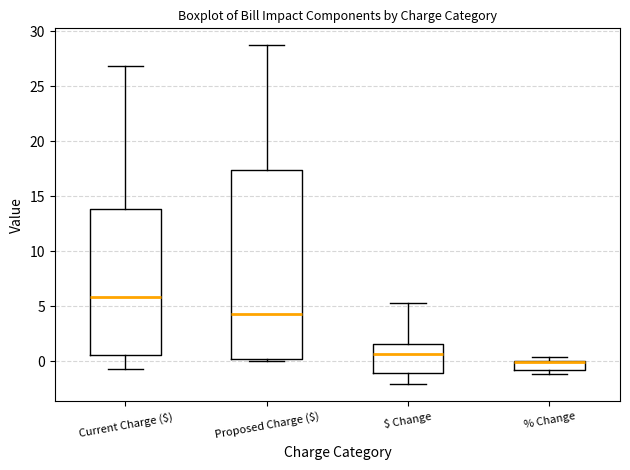

Reading left to right, transcribe this box plot: for each box, give where its median line is, the range the box spans, and where its two whiskers end, as read against the y-axis. The values are not printed on the chart, so give them approximately, as read against the axis.

Current Charge ($): median 6.0, box 0.5 to 14.0, whiskers -0.5 to 27.0
Proposed Charge ($): median 4.5, box 0.0 to 17.5, whiskers 0.0 (just below the box's lower edge) to 28.5
$ Change: median 0.5, box -1.0 to 1.5, whiskers -2.0 to 5.5
% Change: median 0.0 (drawn on the box's upper edge), box -1.0 to 0.0, whiskers -1.0 (just below the box's lower edge) to 0.5